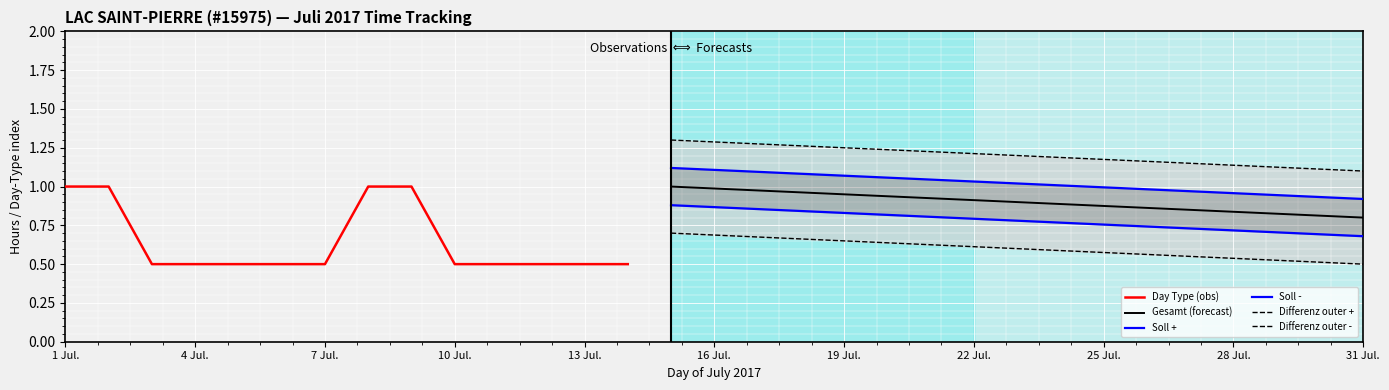

Is this an area chart (filled region under the line)?

No